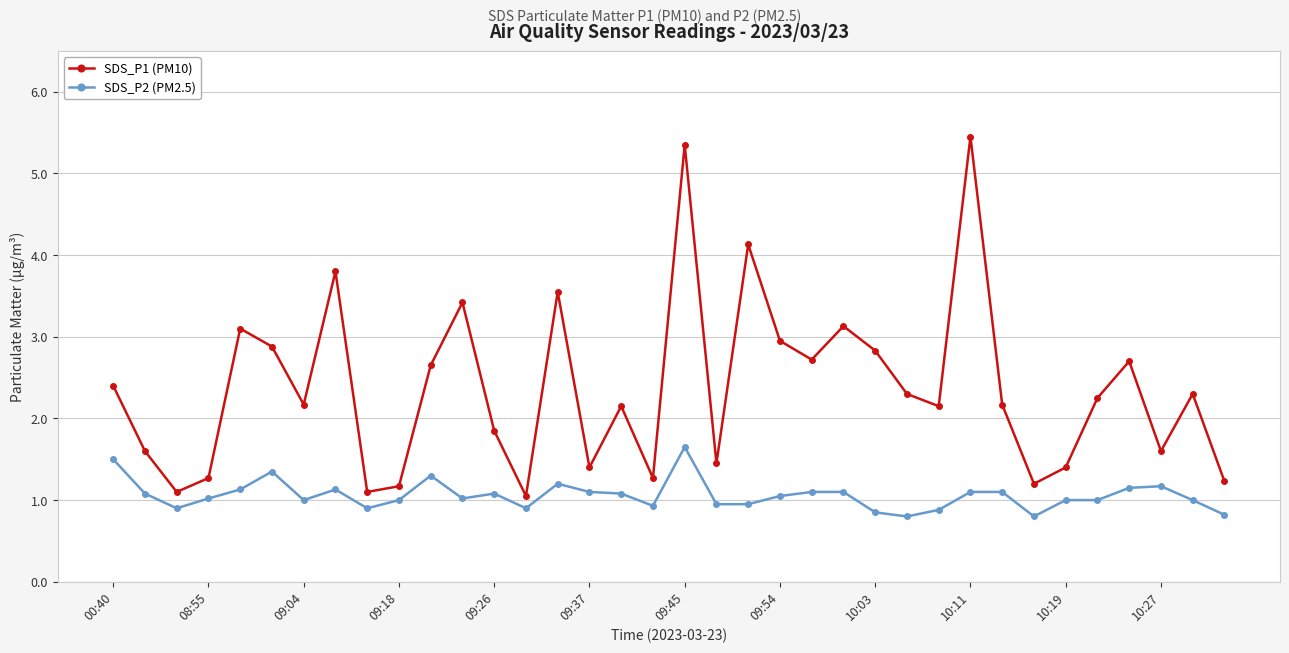

List the series in order of their peak value, lowest first.

SDS_P2 (PM2.5), SDS_P1 (PM10)